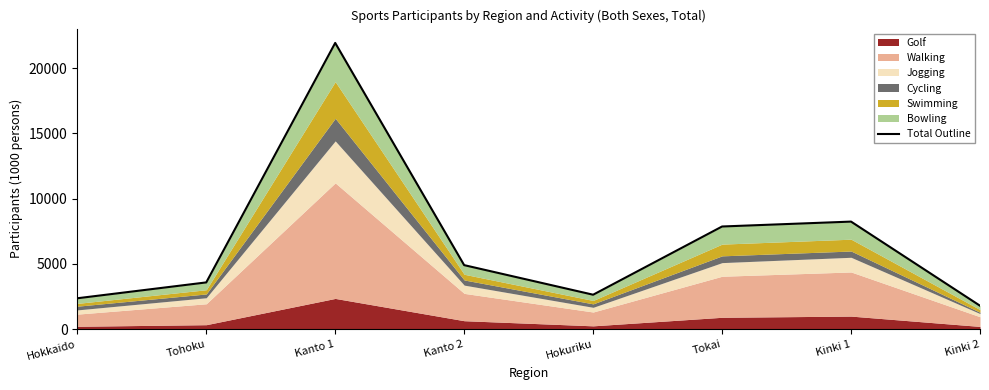

What is the maximum value shown in the chart?

21931